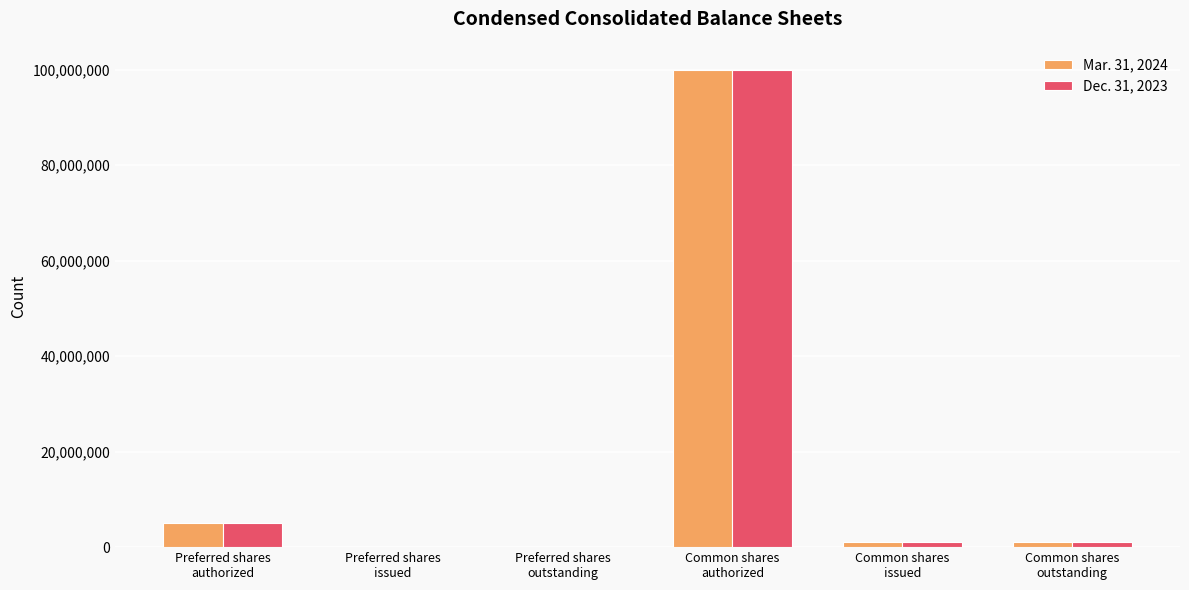

How many categories are shown in the chart?

6